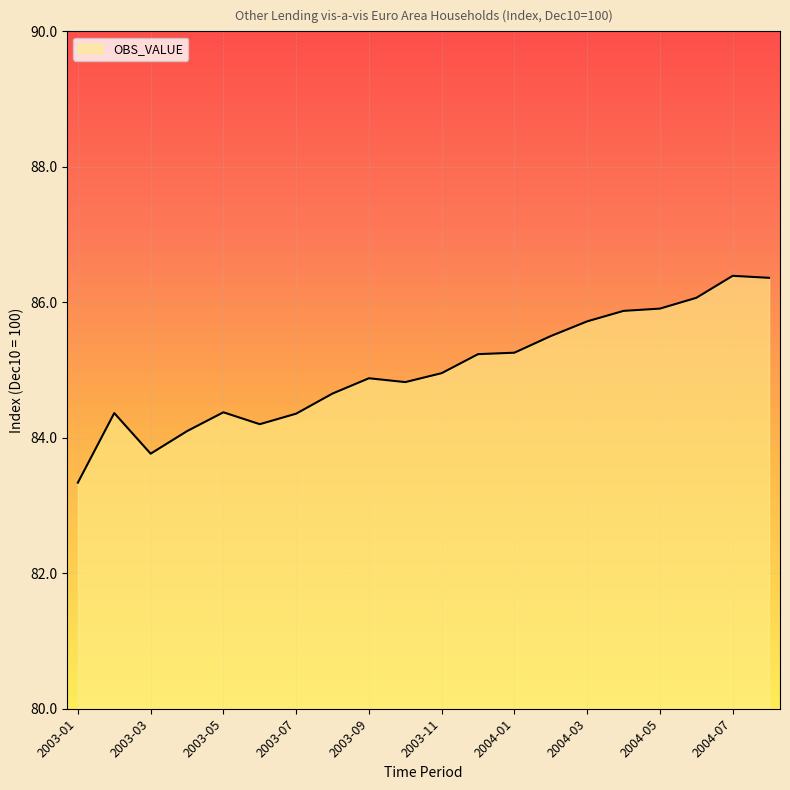

What is the greatest value displayed?

86.4